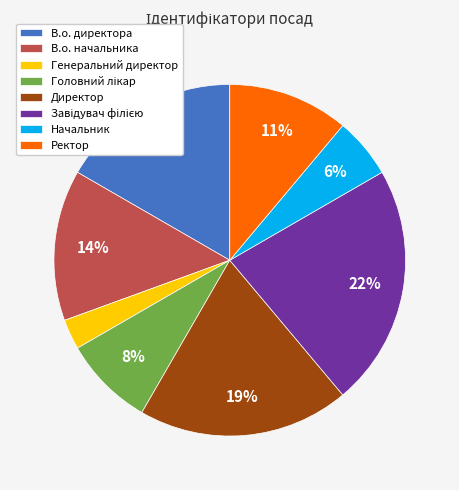

What is the smallest slice in the pie chart?

Генеральний директор